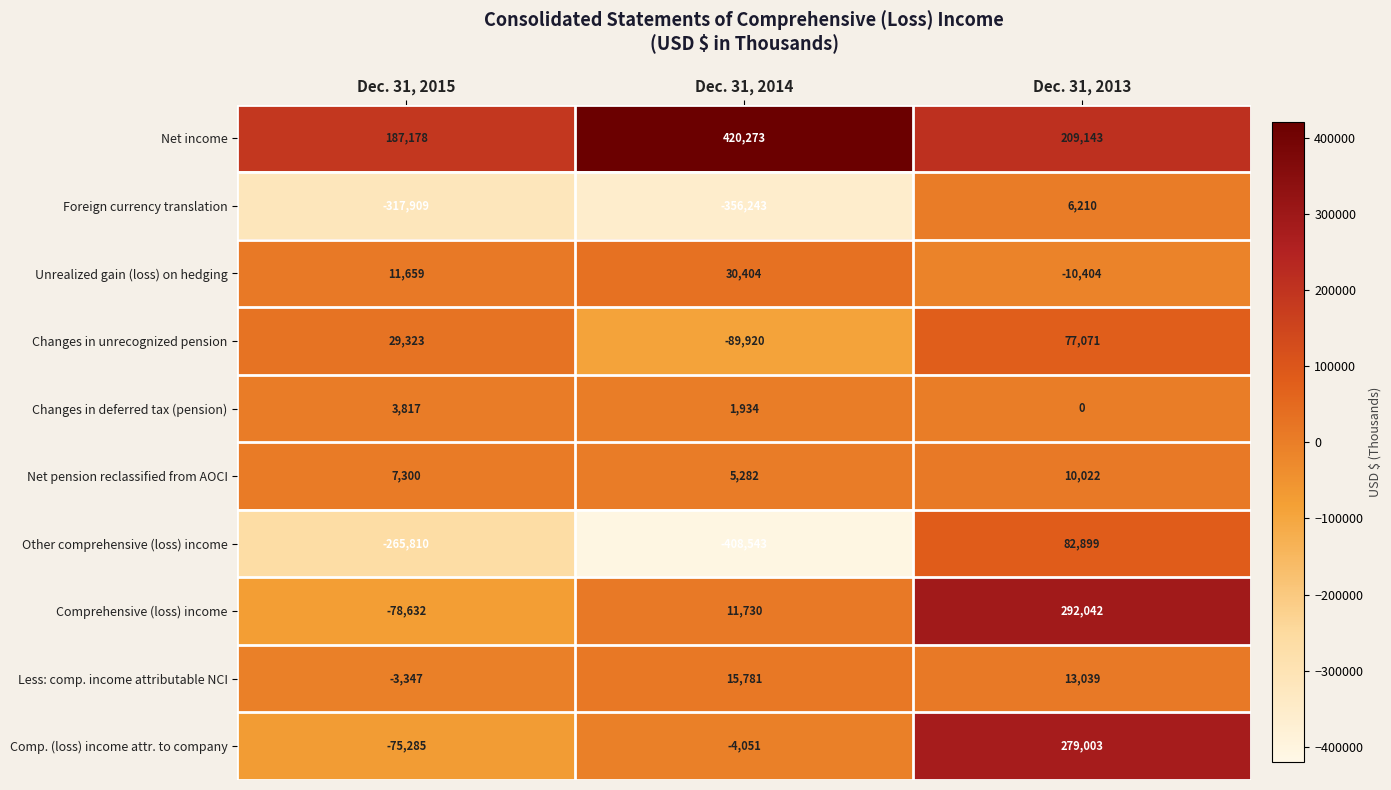

Rank the series by their maximum value, from lowest to highest.

Changes in deferred tax (pension), Foreign currency translation, Net pension reclassified from AOCI, Less: comp. income attributable NCI, Unrealized gain (loss) on hedging, Changes in unrecognized pension, Other comprehensive (loss) income, Comp. (loss) income attr. to company, Comprehensive (loss) income, Net income